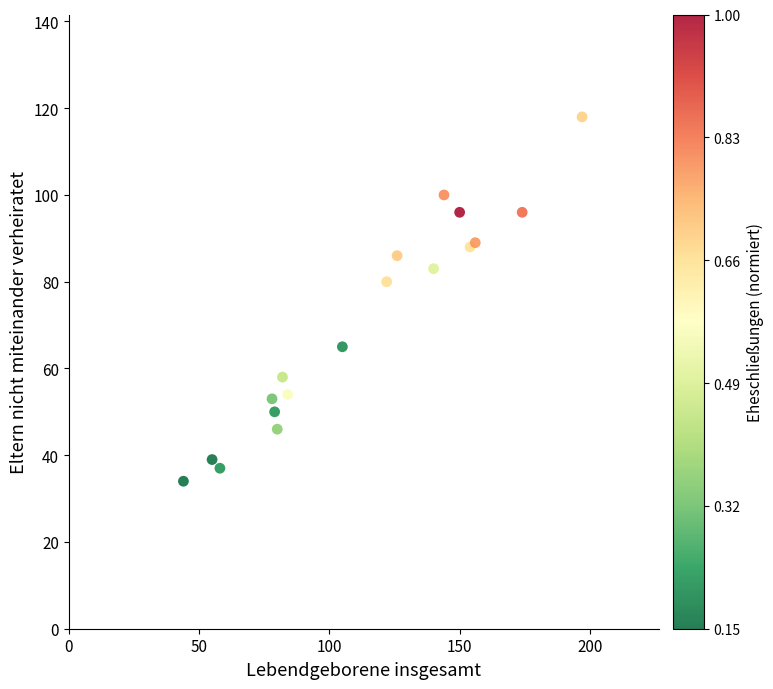

What Y value in the scatter plot is closest to 76?

80